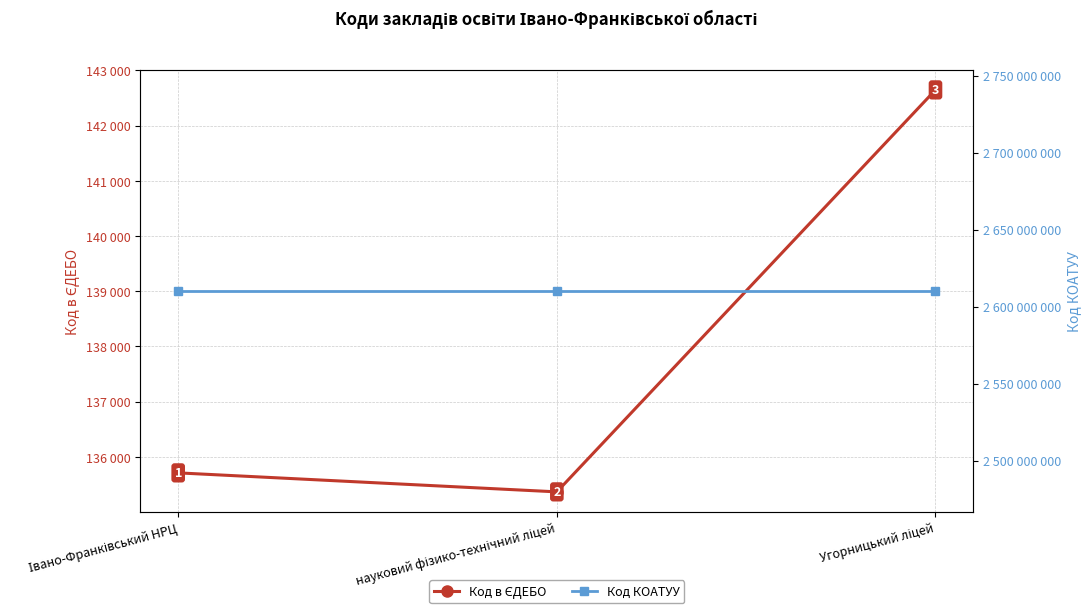

What value does the Код в ЄДЕБО series have at Івано-Франківський НРЦ?

135712